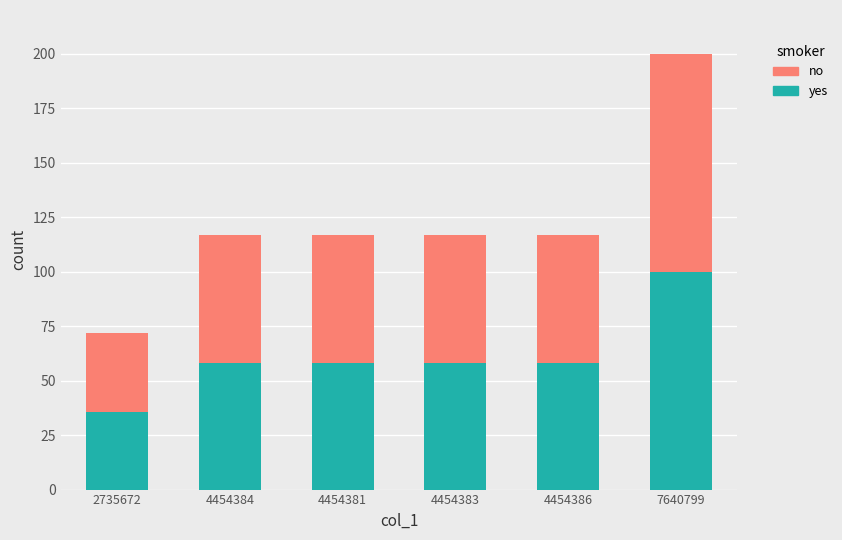

What is the sum of all yes values?

369.0